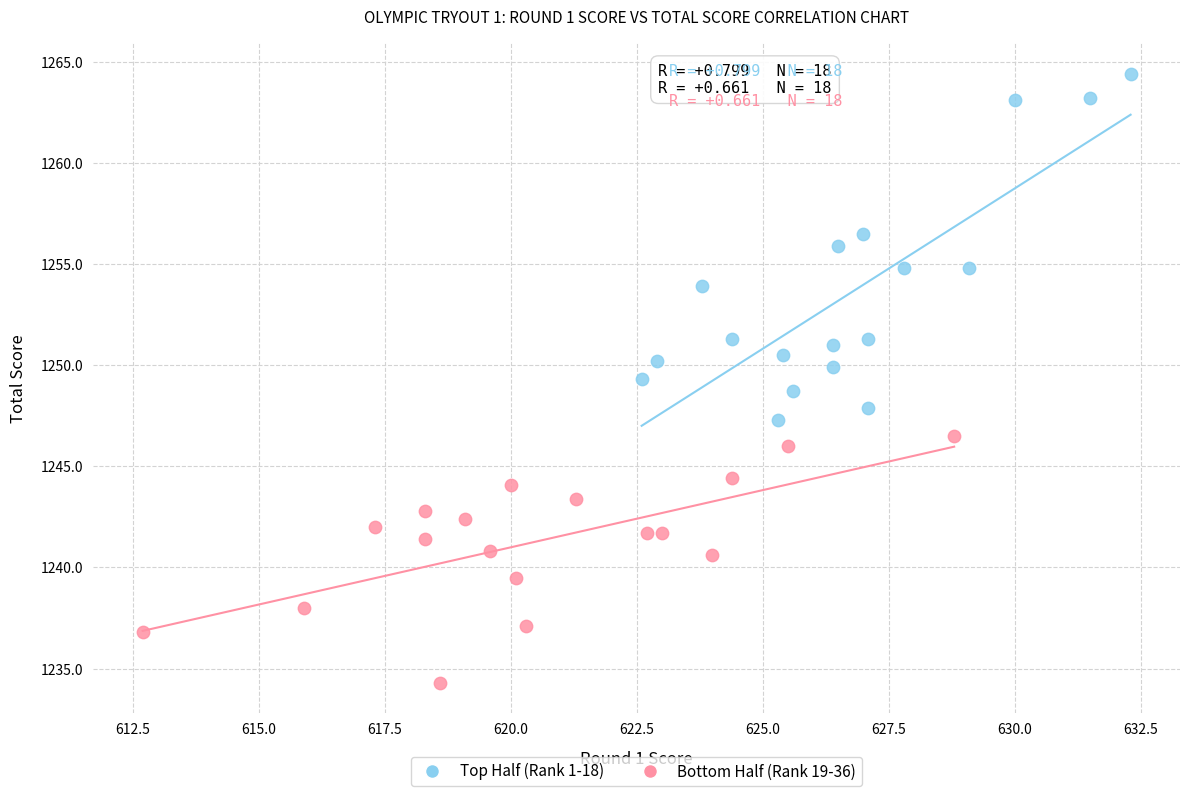

Which series reaches the maximum Y coordinate?

Top Half (Rank 1-18)